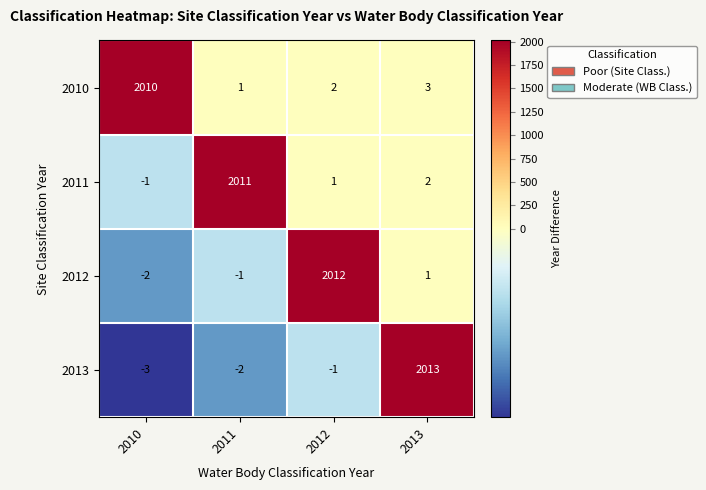

What is the sum of the 2010 values at 2013 and 2011?

4